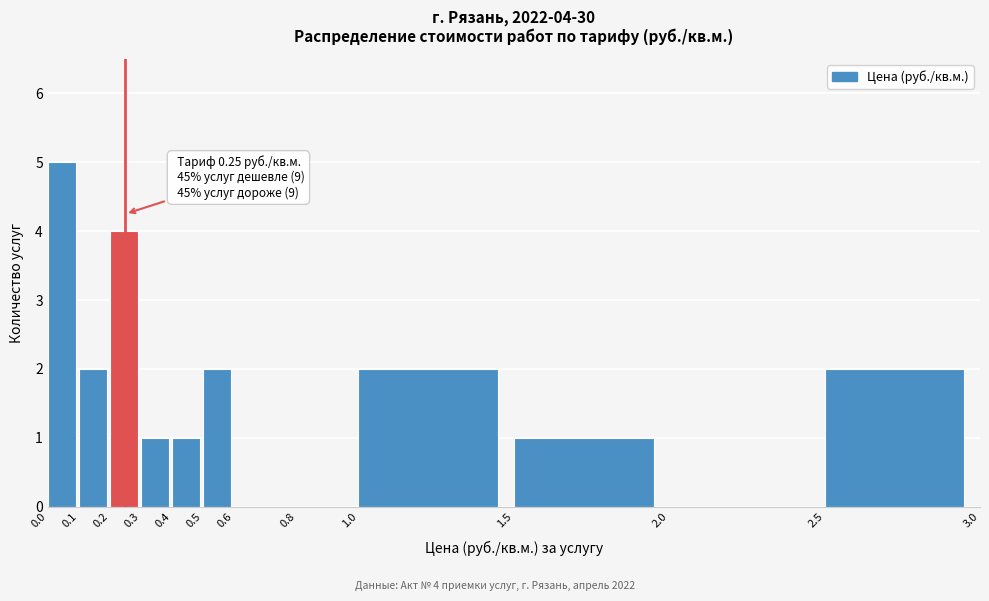

Which range on the x-axis has the tallest bar?

0.0 to 0.1